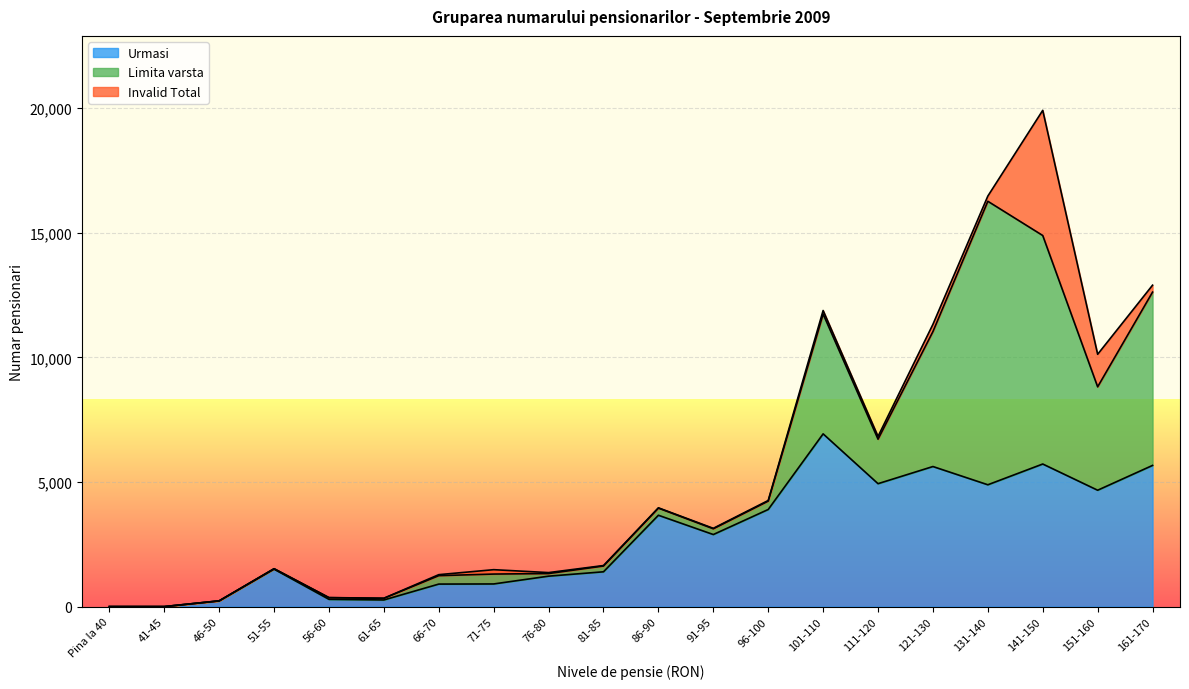

How many interior local peaks does the Urmasi series have?

5